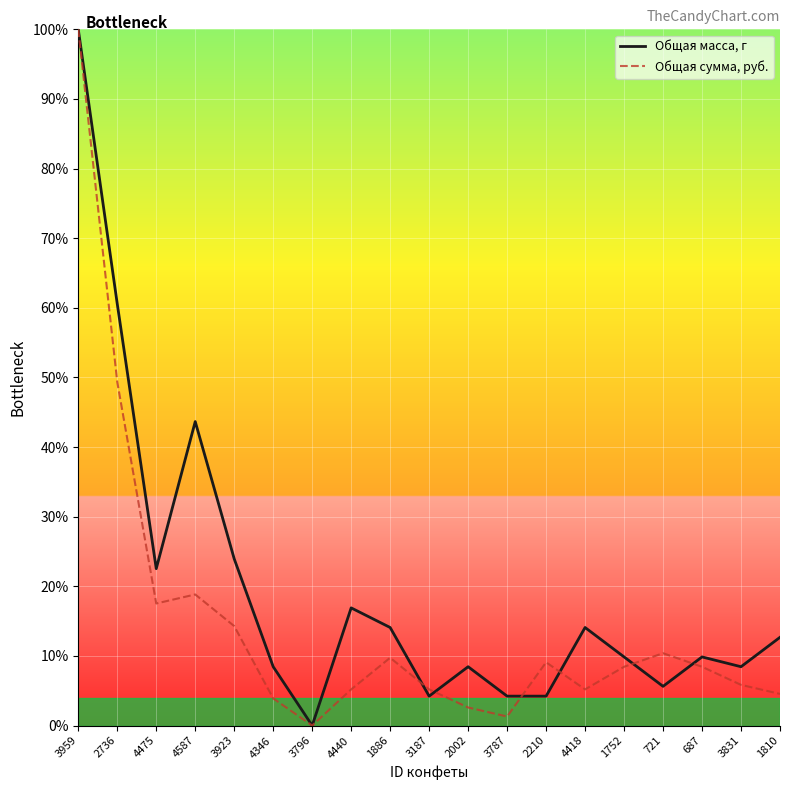

True or false: Общая масса, г has more than 1 interior local peaks.

True